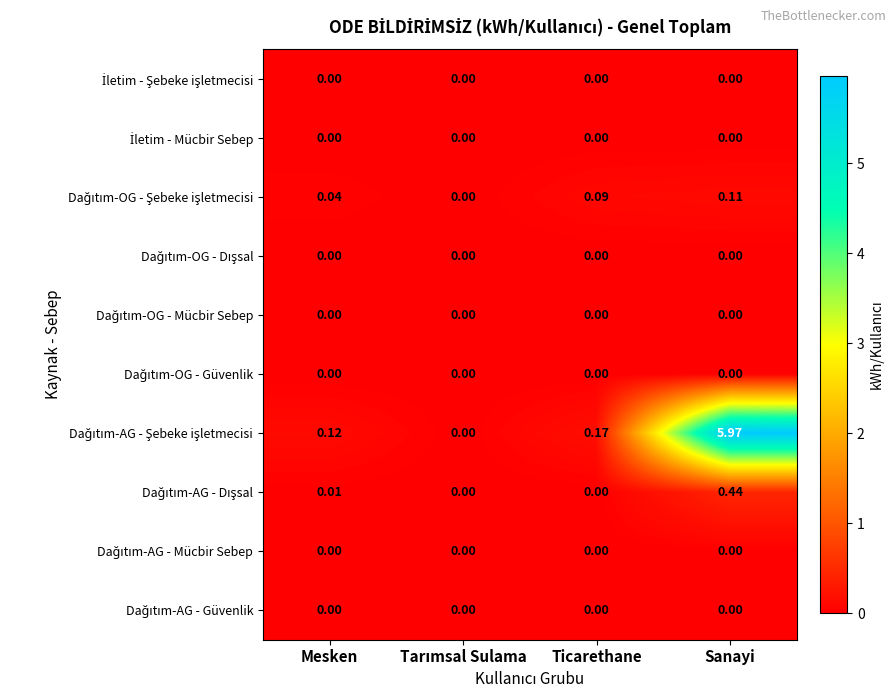

At which category does the chart reach its peak across all series?

Sanayi